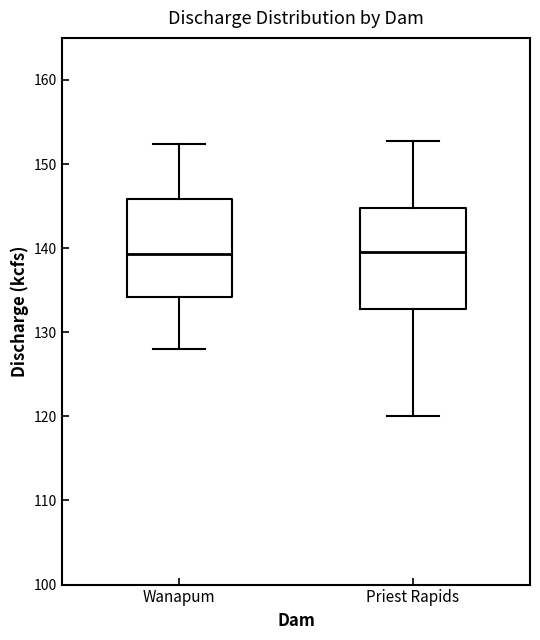

Reading left to right, transcribe this box plot: for each box, give where its median line is, the range the box spans, and where its two whiskers end, as read against the y-axis. The values are not printed on the chart, so give them approximately, as read against the axis.

Wanapum: median 139, box 134 to 146, whiskers 128 to 152
Priest Rapids: median 140, box 133 to 145, whiskers 120 to 153